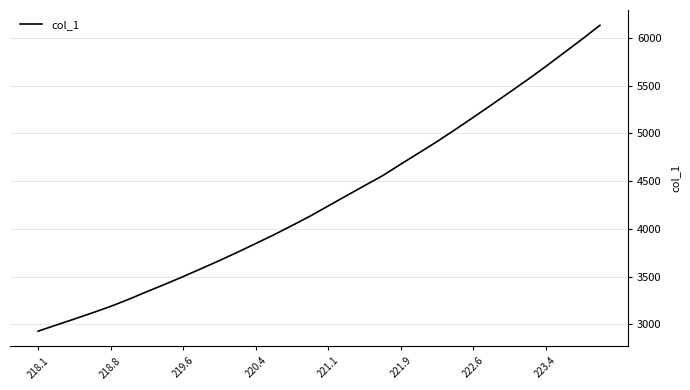

What is the difference between the maximum and minimum values?

3202.4